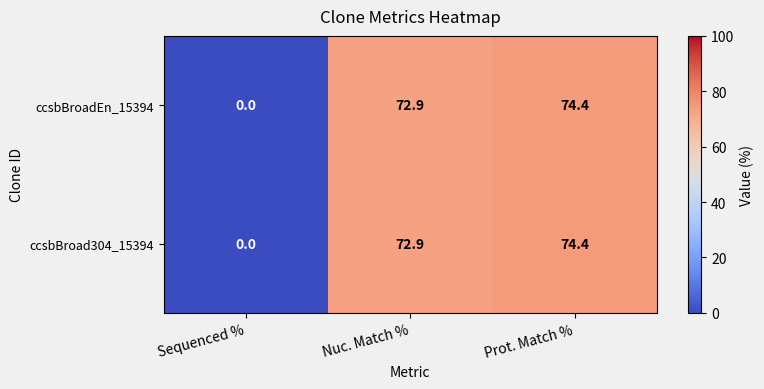

Reading left to right, transcribe all the data shown in this chart.

ccsbBroadEn_15394: 0.0	72.9	74.4
ccsbBroad304_15394: 0.0	72.9	74.4